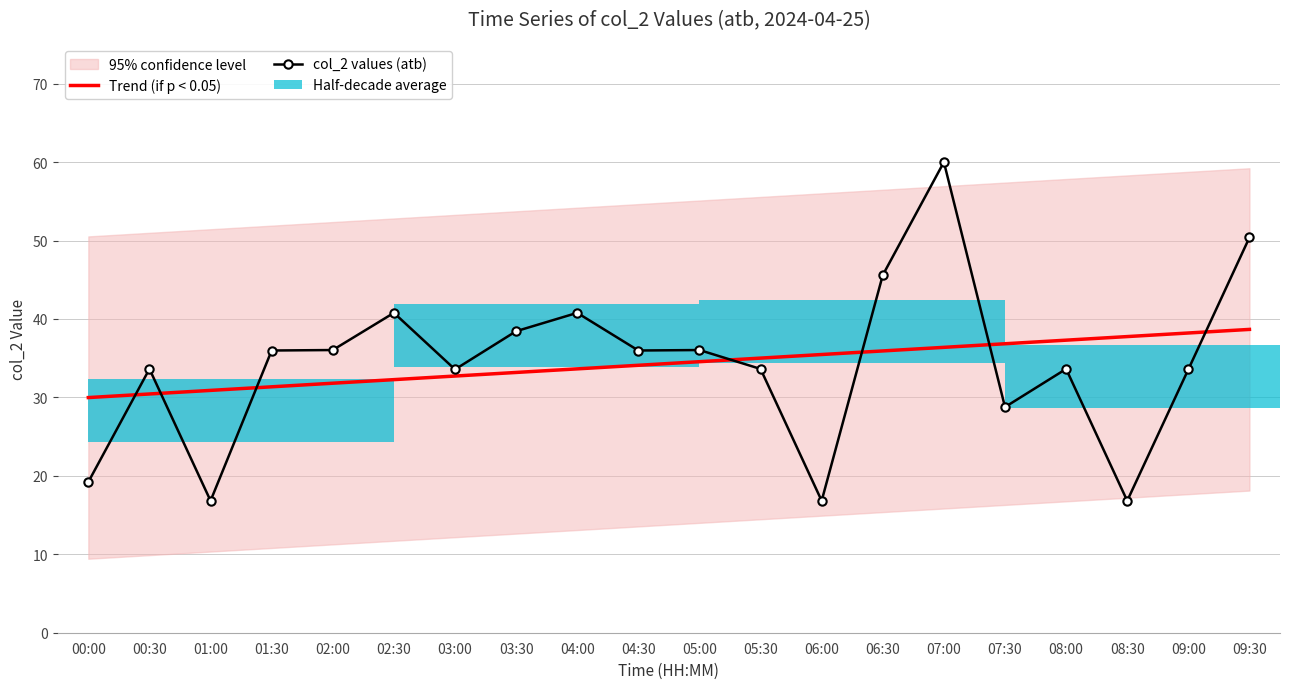

What is the difference between the second highest and minimum values in the Trend (if p < 0.05) series?

8.2